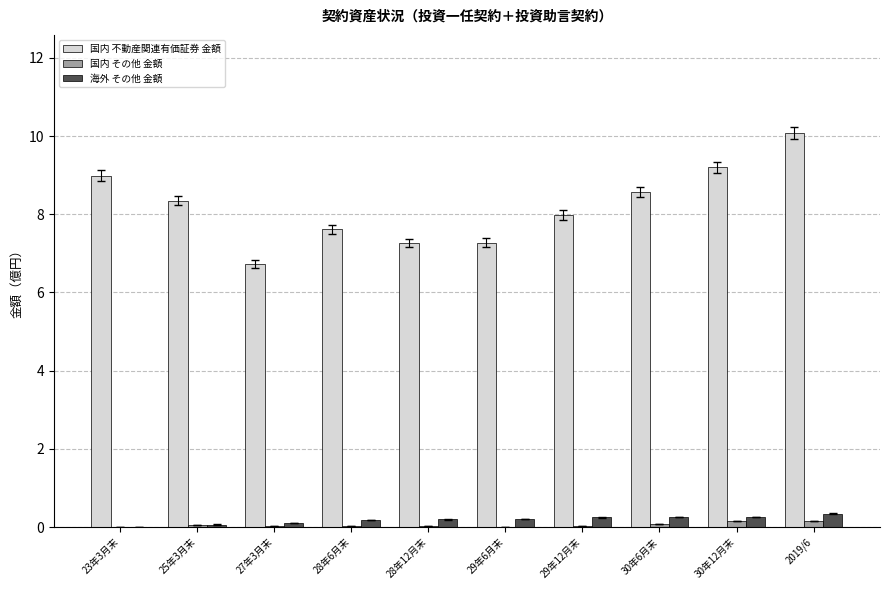

At which category is the sum across all series the highest?

2019/6